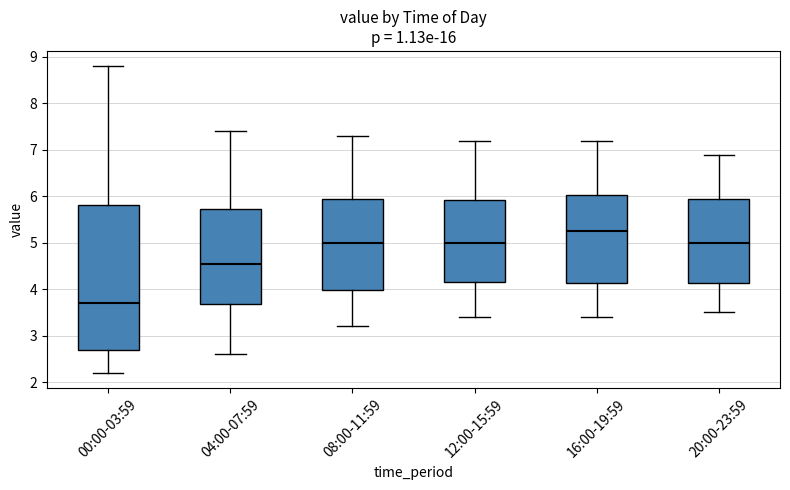

Which box's median line is the highest?

16:00-19:59